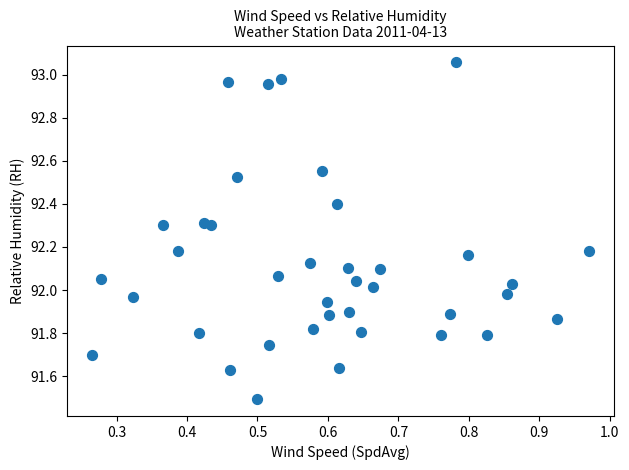

What is the range of X values (max minus min)?

0.7